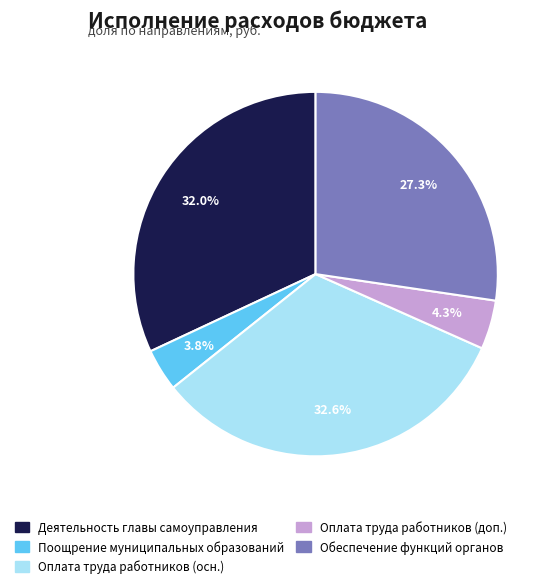

Count the number of slices in the pie.

5